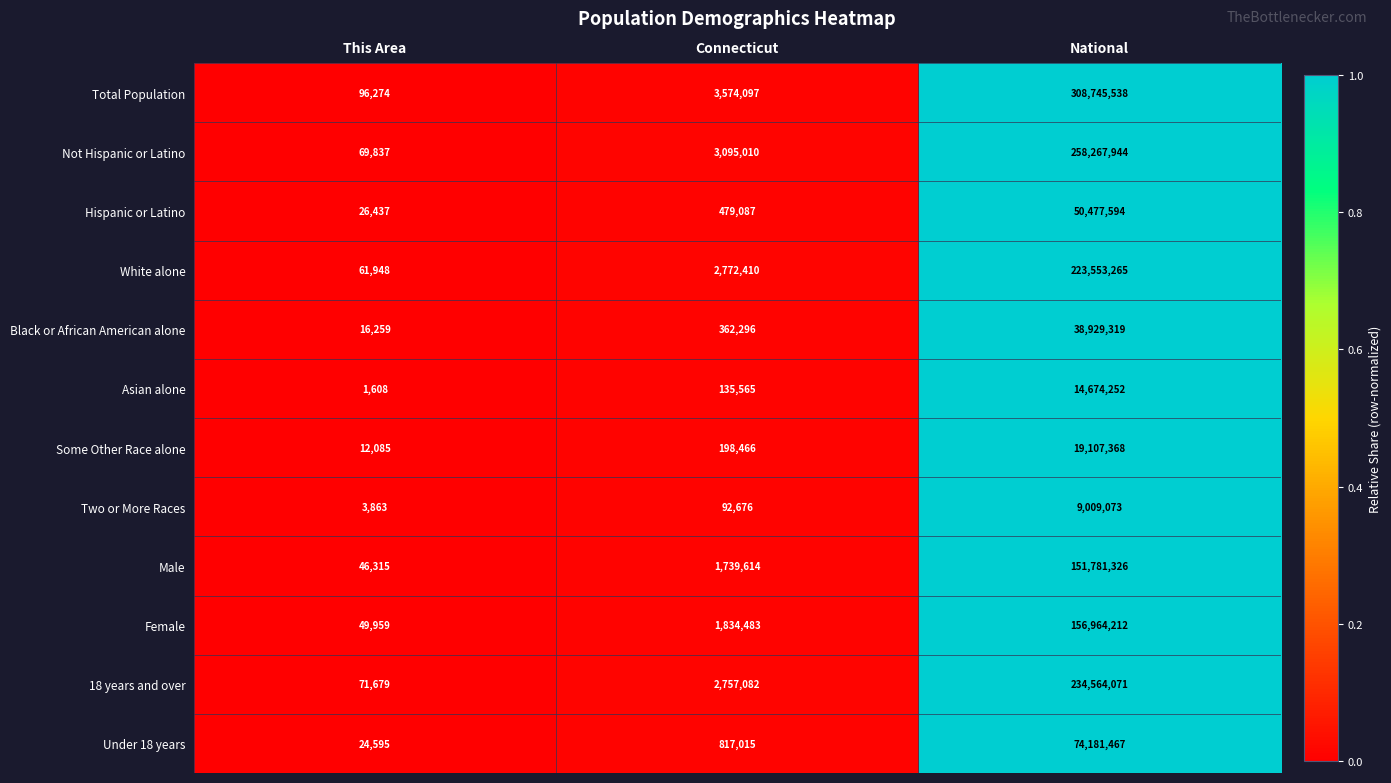

What is the total value across all series at National?

1540255429